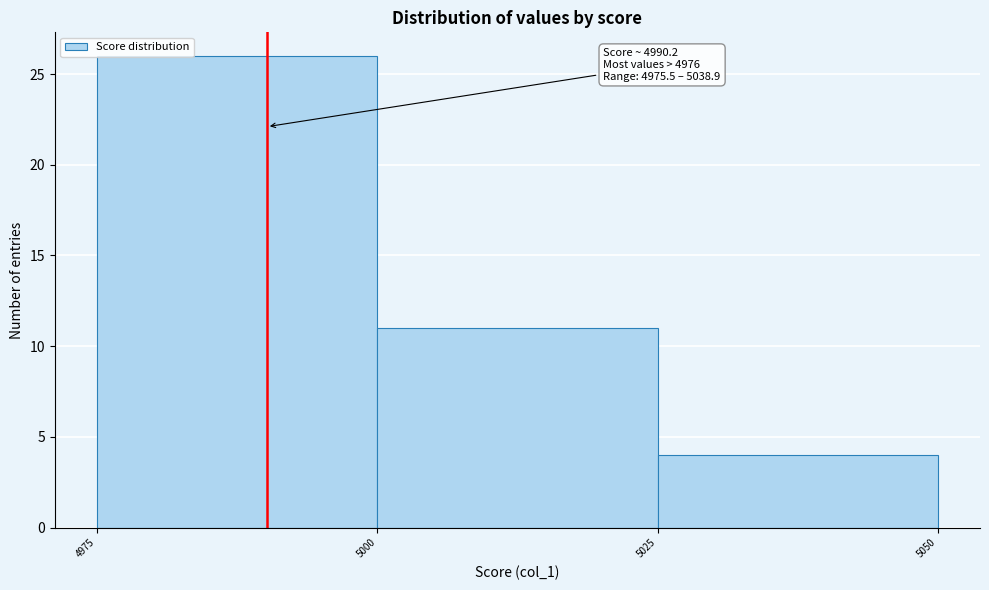

Which range on the x-axis has the tallest bar?

4975 to 5000